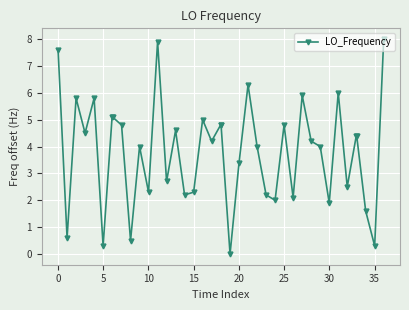

What is the difference between the maximum and second lowest values?

7.7